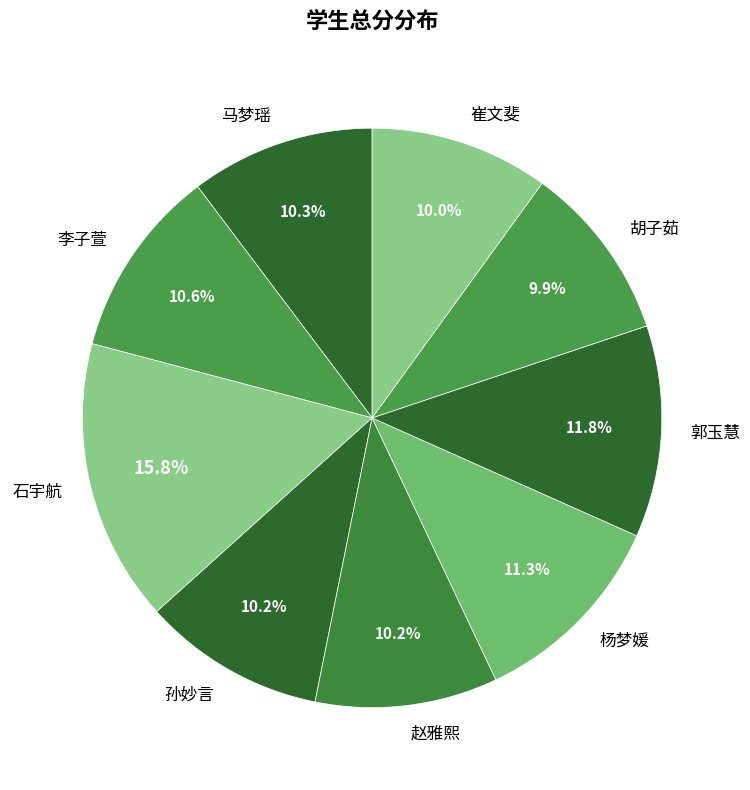

Count the number of slices in the pie.

9